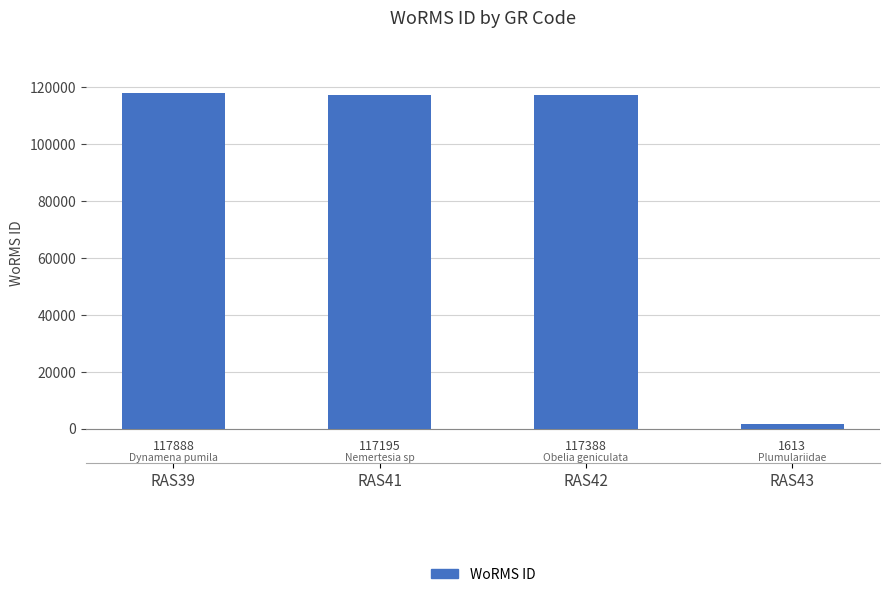

Is it true that the value at RAS42 is 200741?

False